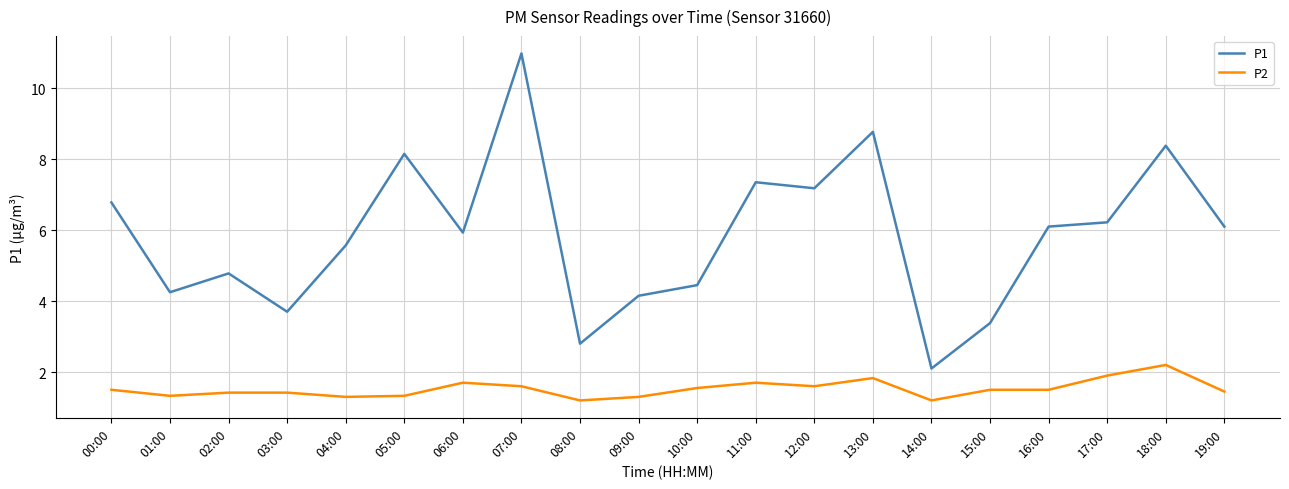

What is the highest value of the P2 series?

2.2